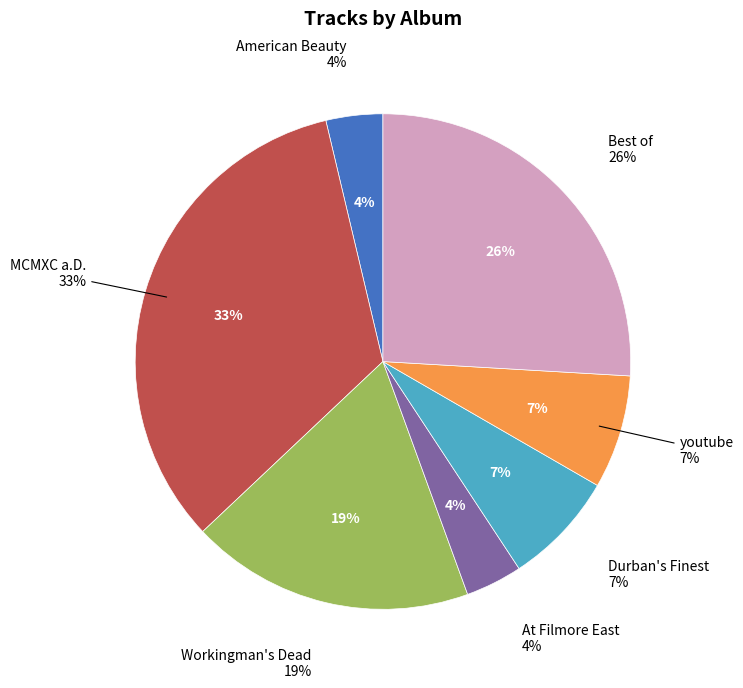

To the nearest percent, what portion does Durban's Finest represent?

7%